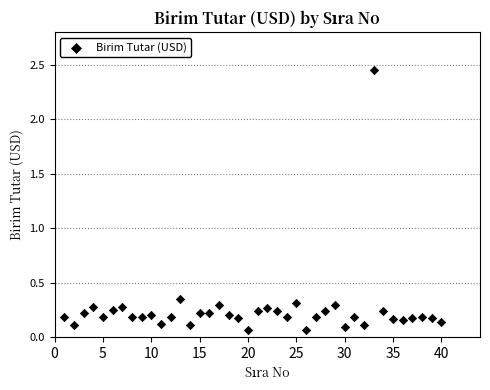

What is the range of Y values (max minus min)?

2.4